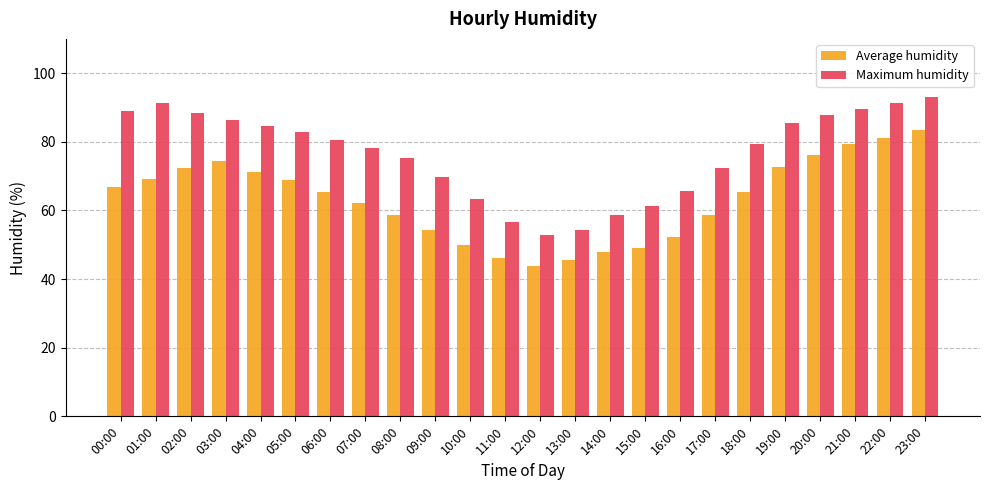

What is the label of the 19th bar from the left?

18:00